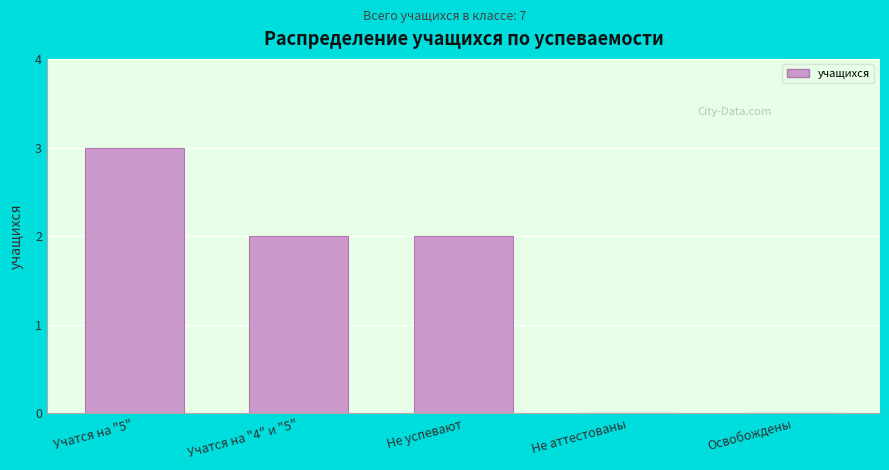

Reading left to right, what are all the values shown in this chart?

Учатся на "5"=3	Учатся на "4" и "5"=2	Не успевают=2	Не аттестованы=0	Освобождены=0